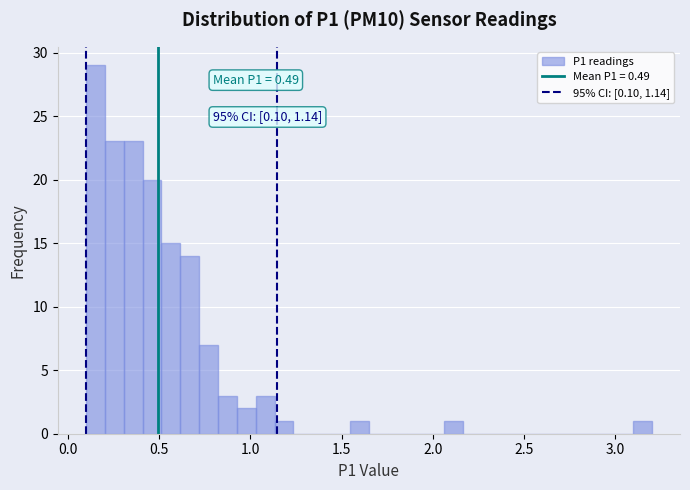

Read against the x-axis, roughly where is the centre of the tallest bar?

0.15